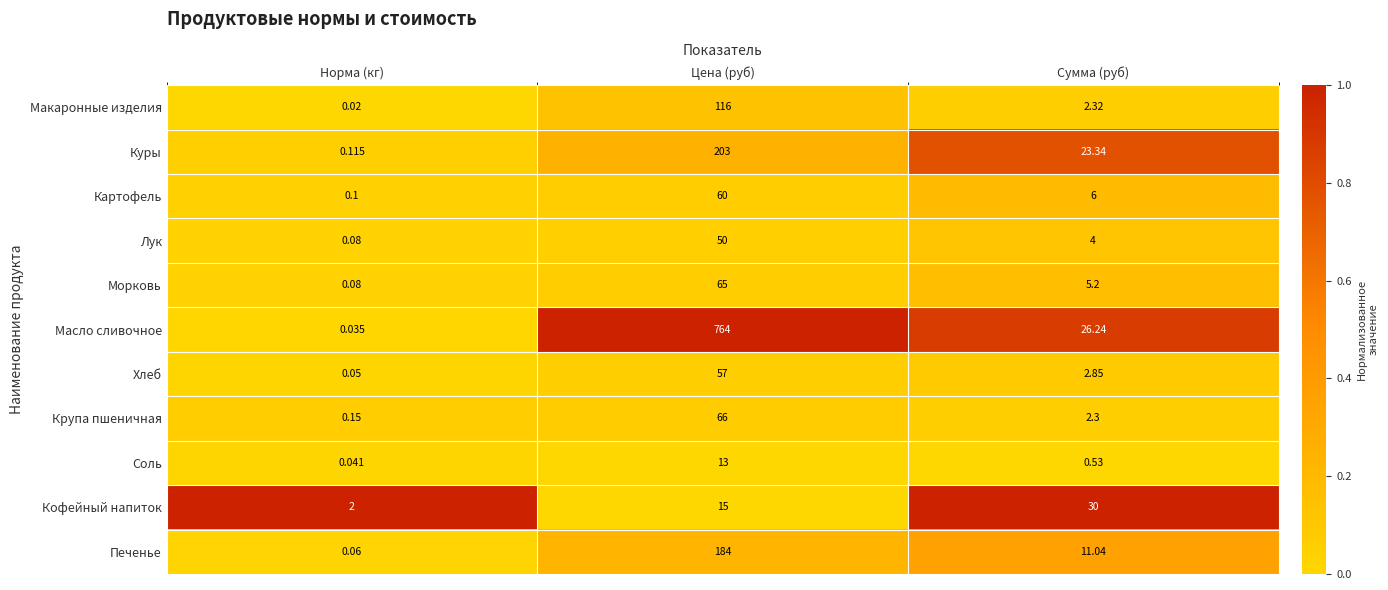

Where does the Морковь series first go above 5?

Цена (руб)